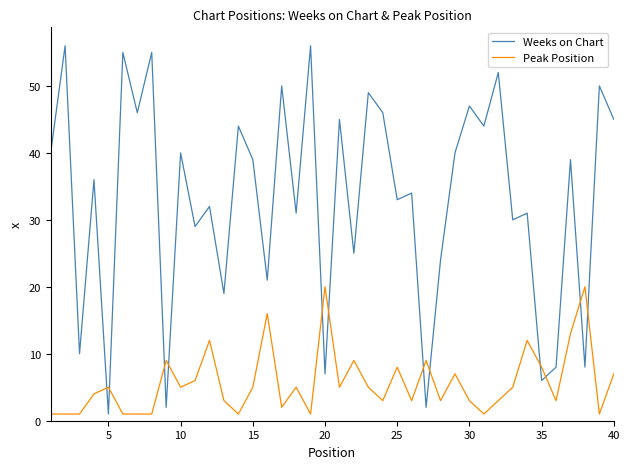

Is this an area chart (filled region under the line)?

No